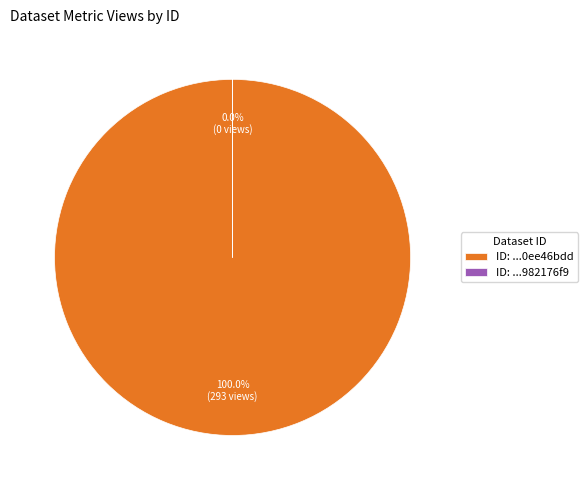

To the nearest percent, what is the difference between the largest and smallest slice percentages?

100%